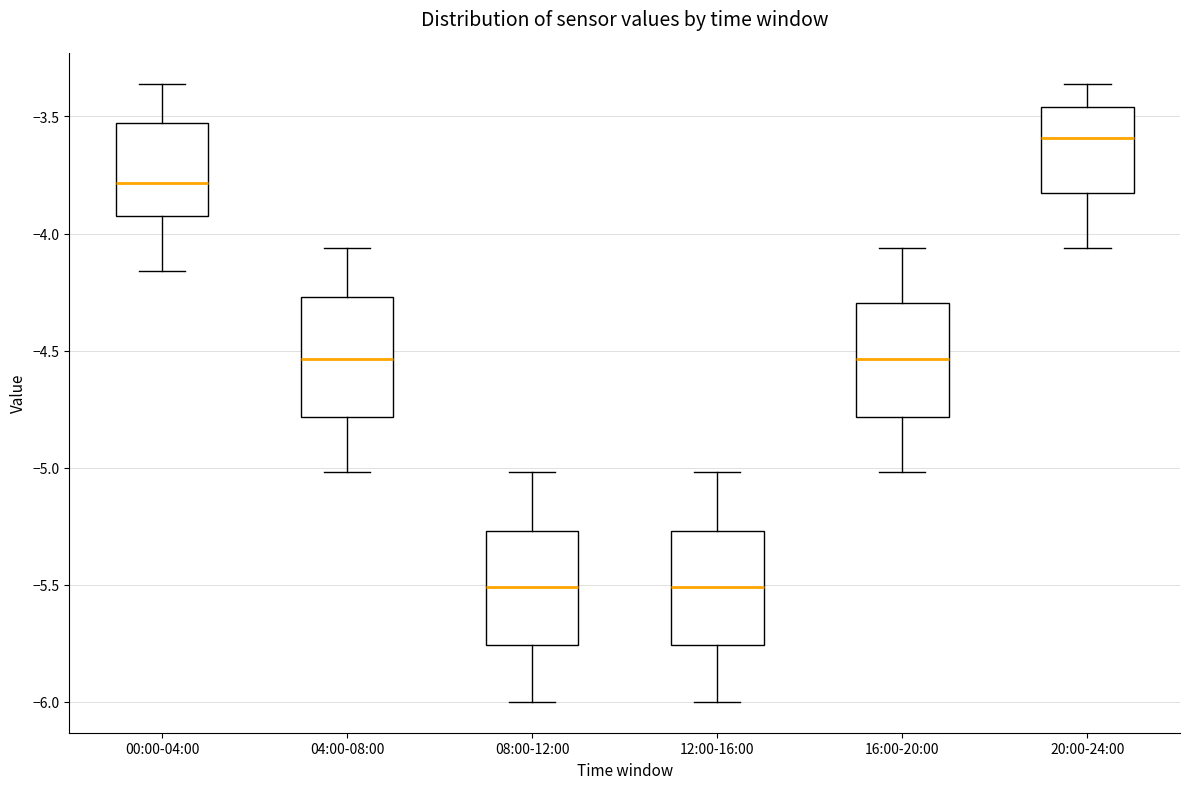

Where is the lower edge of the box for 04:00-08:00 on the y-axis? The values are not printed on the chart, so give them approximately, as read against the axis.

-4.80